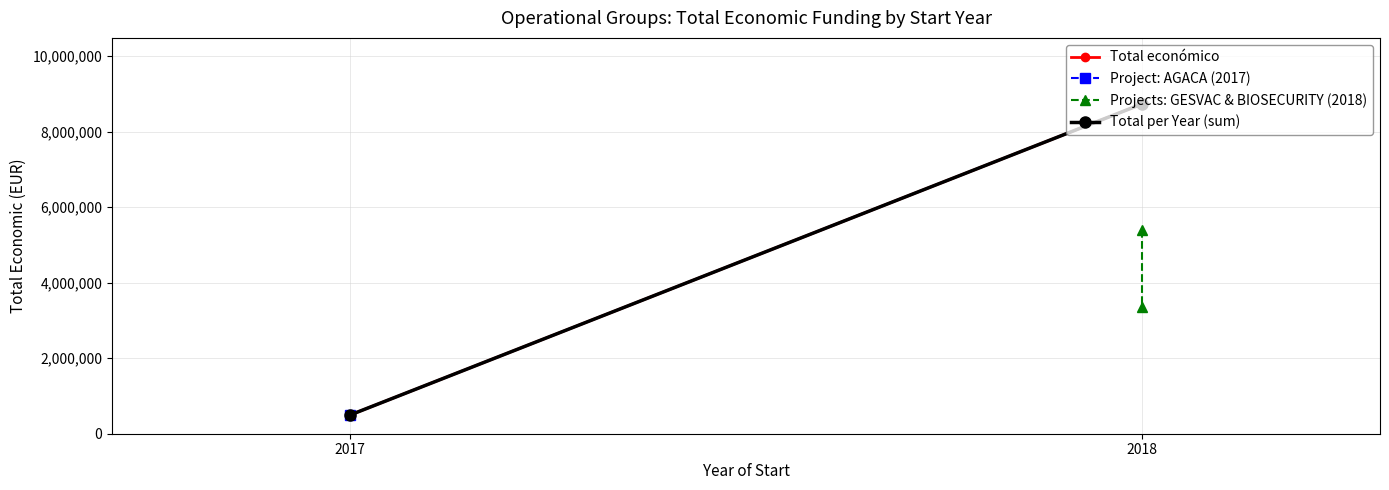

What is the approximate value of Total económico at 2017?

492343